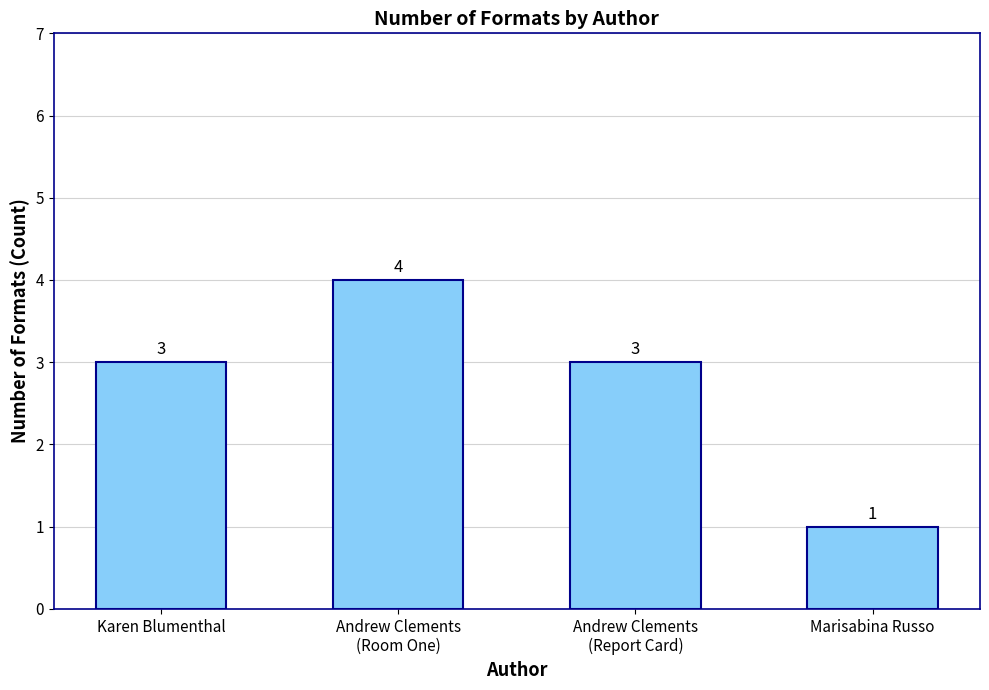

What is the average value?

3